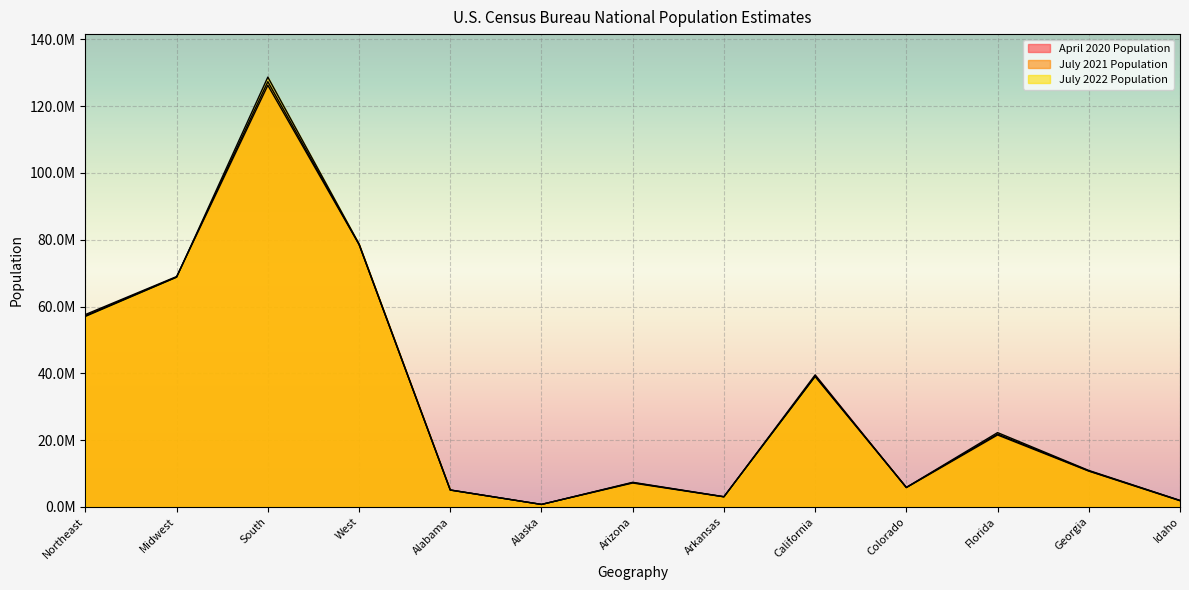

Reading left to right, extract all data points from this chart.

April 2020 Population: 57609156	68985537	126266262	78588565	5024356	733378	7151507	3011555	39538245	5773733	21538226	10711937	1839092
July 2021 Population: 57259257	68836505	127346029	78589763	5049846	734182	7264877	3028122	39142991	5811297	21828069	10788029	1904314
July 2022 Population: 57040406	68787595	128716192	78743364	5074296	733583	7359197	3045637	39029342	5839926	22244823	10912876	1939033